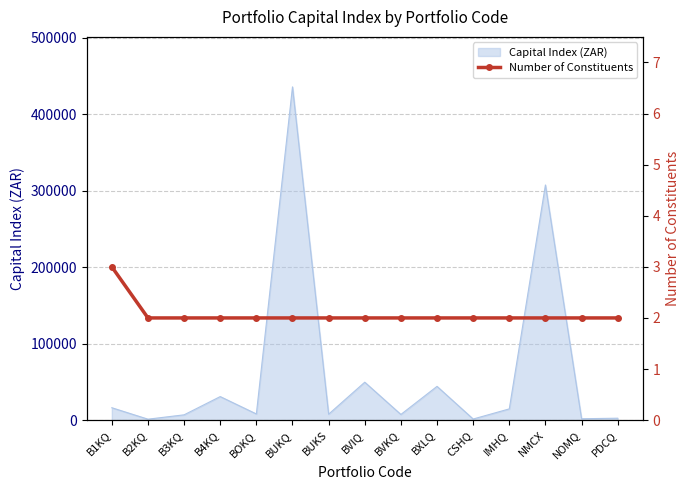

What is the maximum value for Capital Index (ZAR)?

435950.0